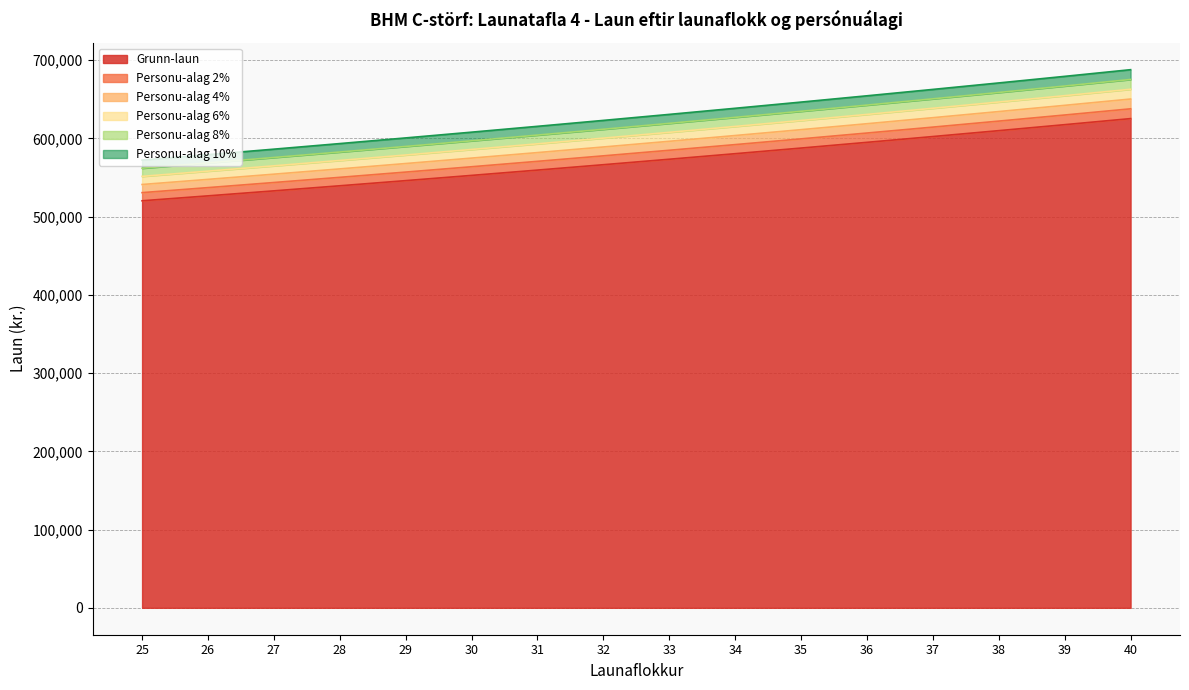

What is the difference between the Personu-alag 8% values at 37 and 27?

74988